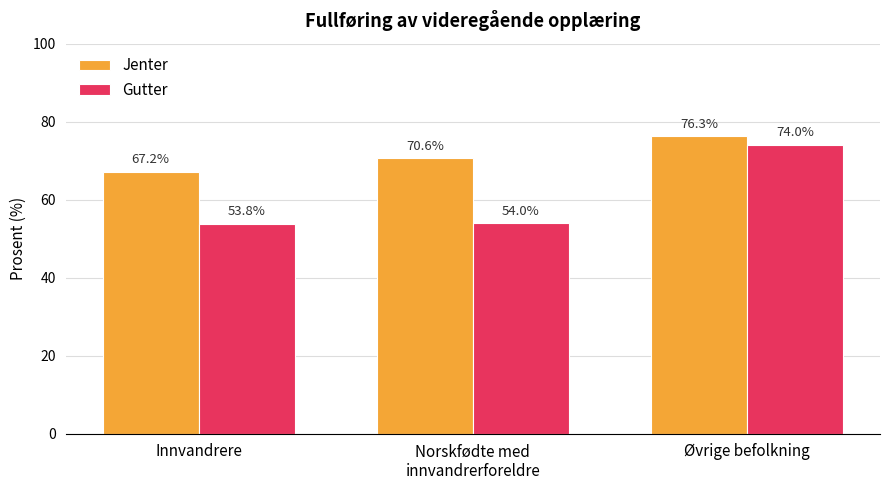

Rank the series at Øvrige befolkning from lowest to highest value.

Gutter, Jenter